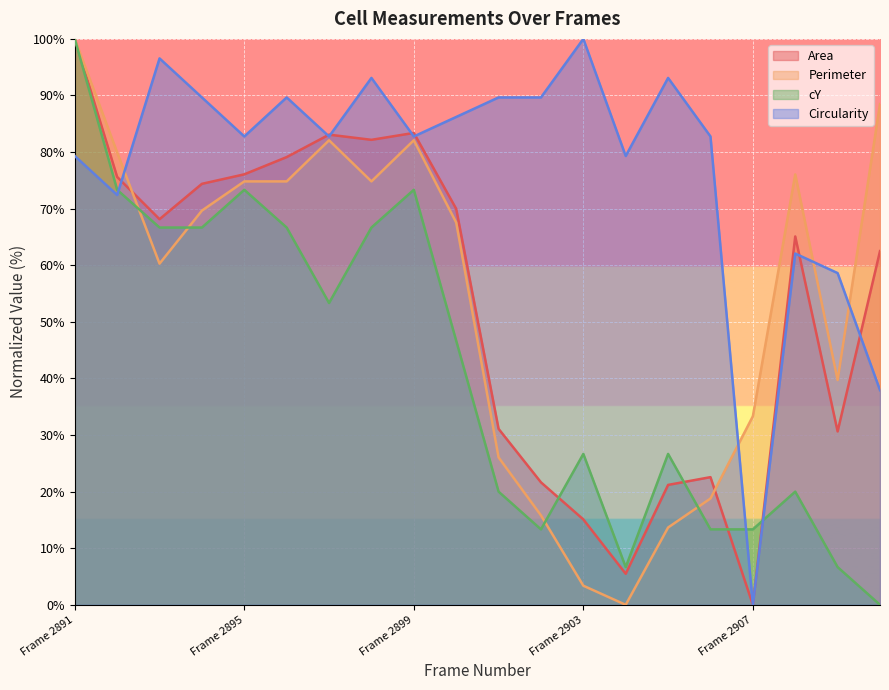

What are all the series names shown in the legend?

Area, Perimeter, cY, Circularity